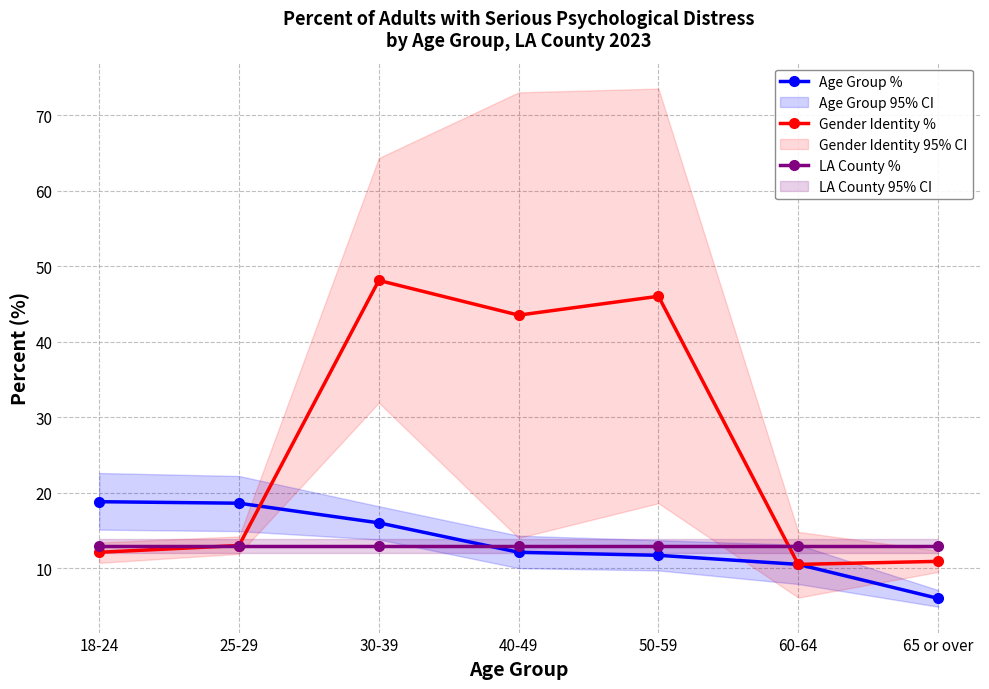

True or false: Gender Identity % and LA County % cross at least once.

True